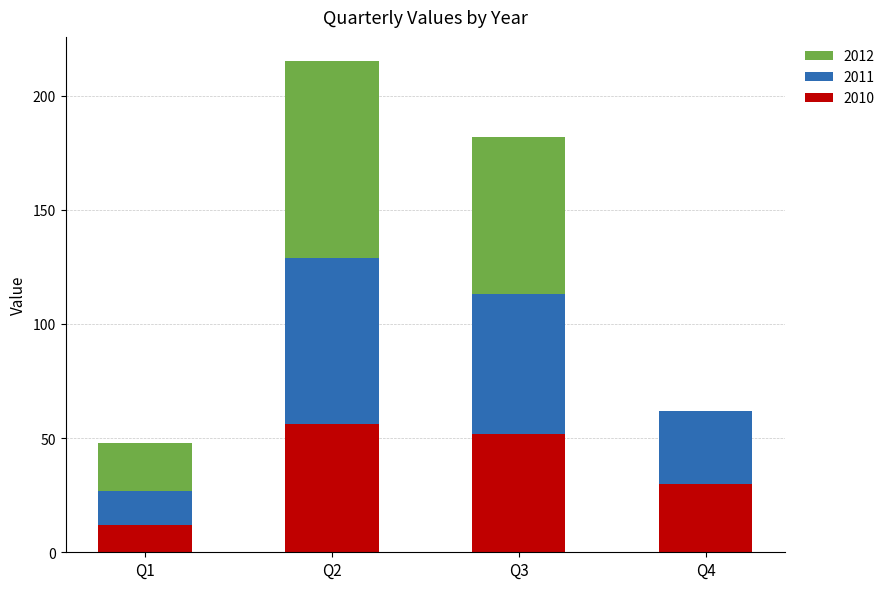

What is the sum of the 2010 values at Q4 and Q3?

82